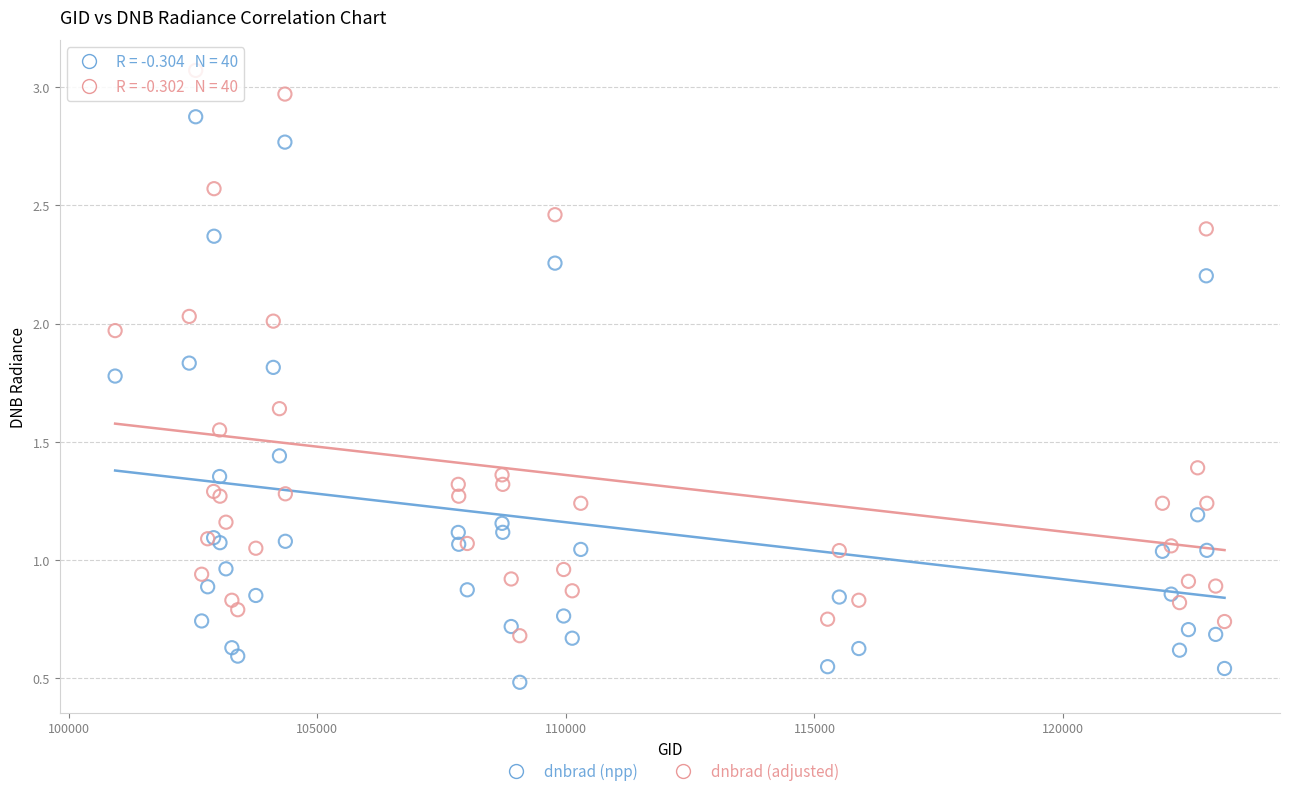

Which series contains the highest Y value?

dnbrad (adjusted)